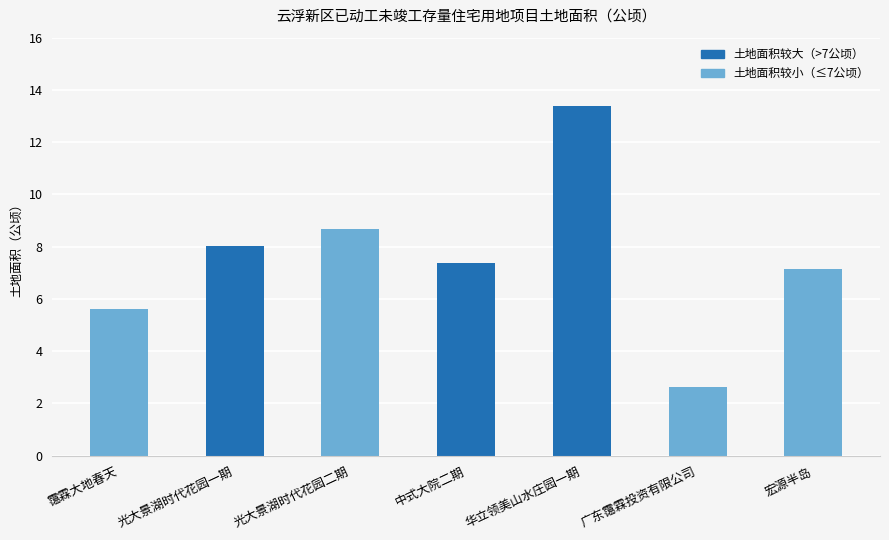

Reading left to right, transcribe all the data shown in this chart.

5.6	8.0	8.7	7.4	13.4	2.6	7.1